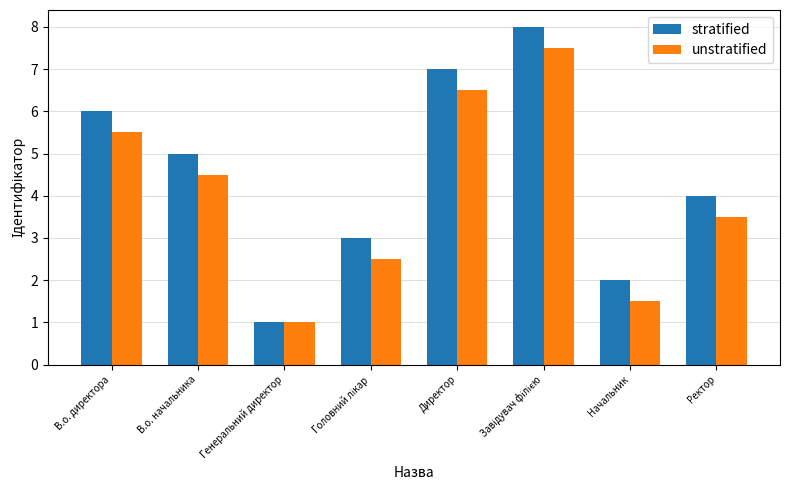

What is the value of the unstratified bar at the 4th from the left?

2.5